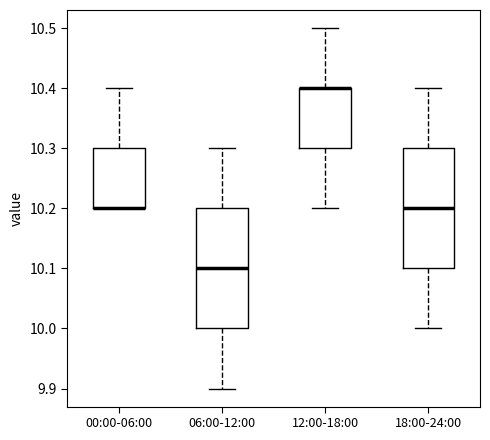

Where is the upper edge of the box for 06:00-12:00 on the y-axis? The values are not printed on the chart, so give them approximately, as read against the axis.

10.2